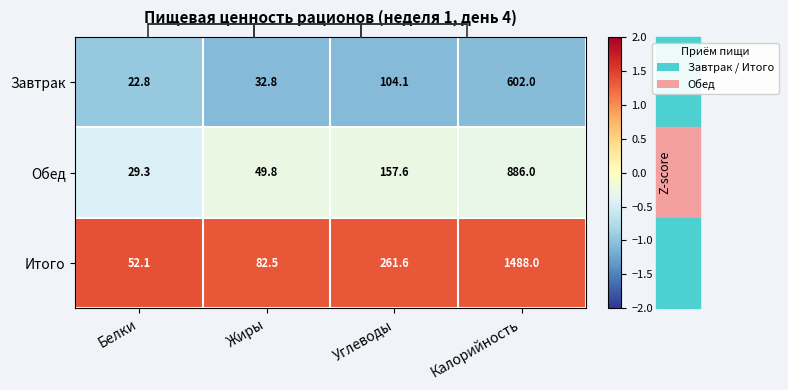

True or false: Завтрак has a value of -1.1 at Углеводы.

True